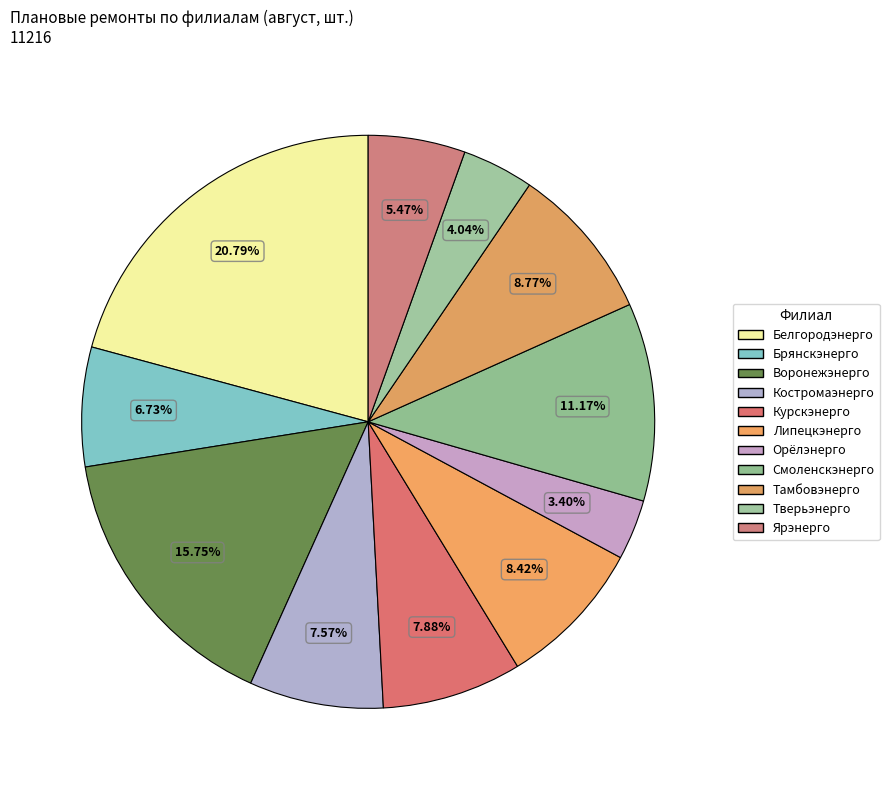

Is the sum of Ярэнерго and Тамбовэнерго greater than half?

No